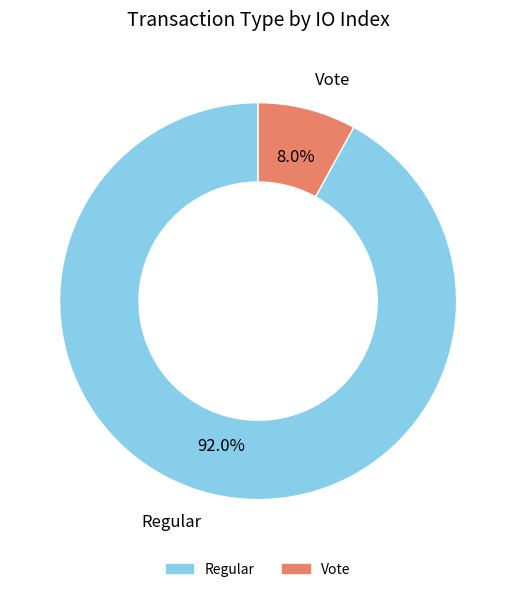

True or false: Vote accounts for 1% of the total.

False